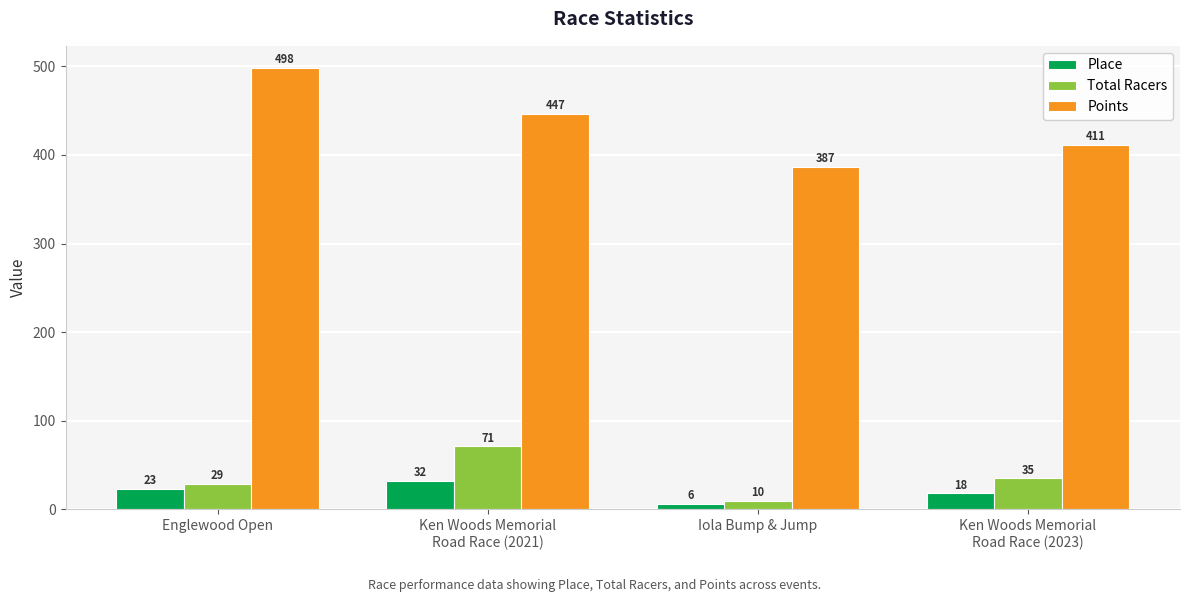

Is the value of Points at Iola Bump & Jump greater than the value of Total Racers at Englewood Open?

Yes